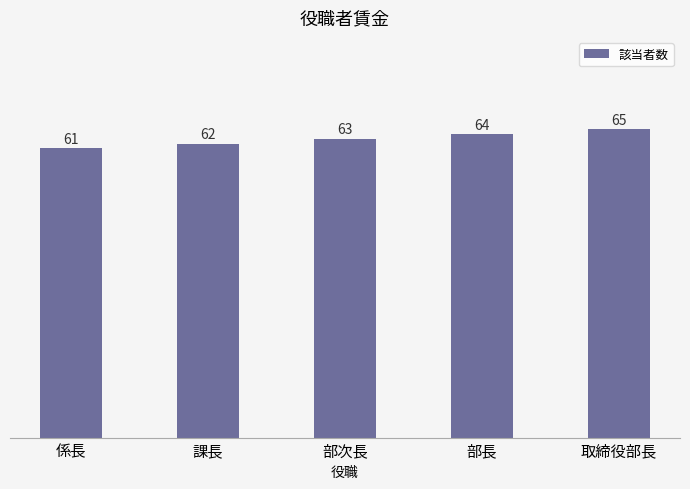

What is the difference between the second highest and second lowest values?

2